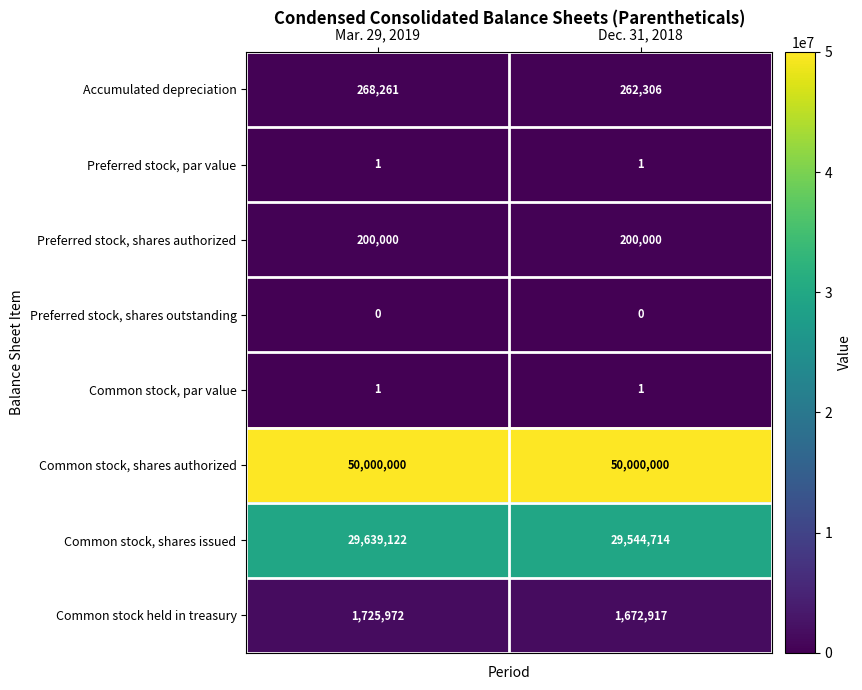

Is it true that Common stock, shares authorized equals 50000000 at Dec. 31, 2018?

True